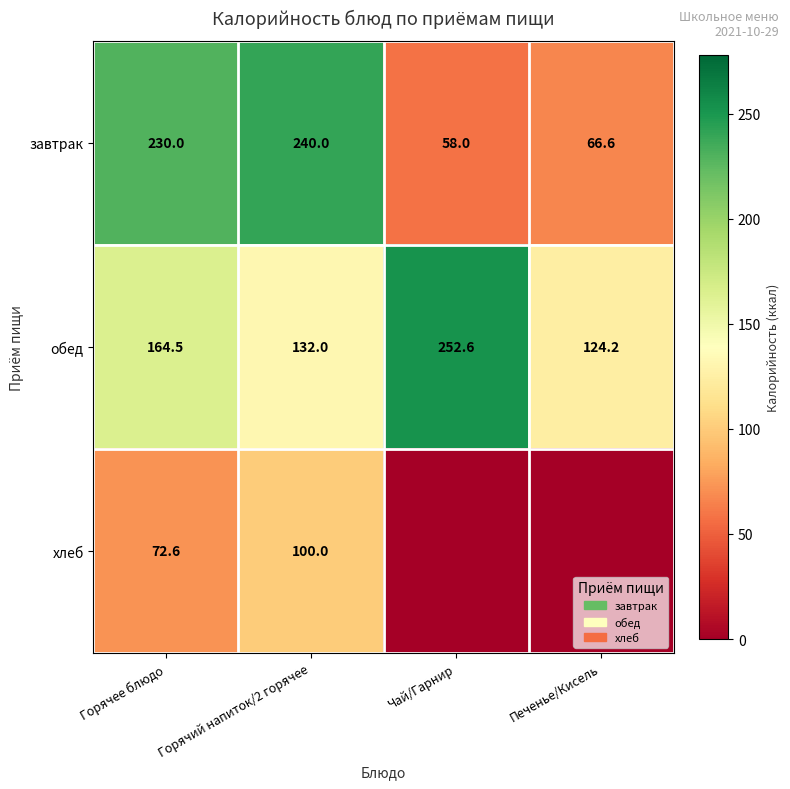

Where is завтрак nearest to the value 149?

Горячее блюдо